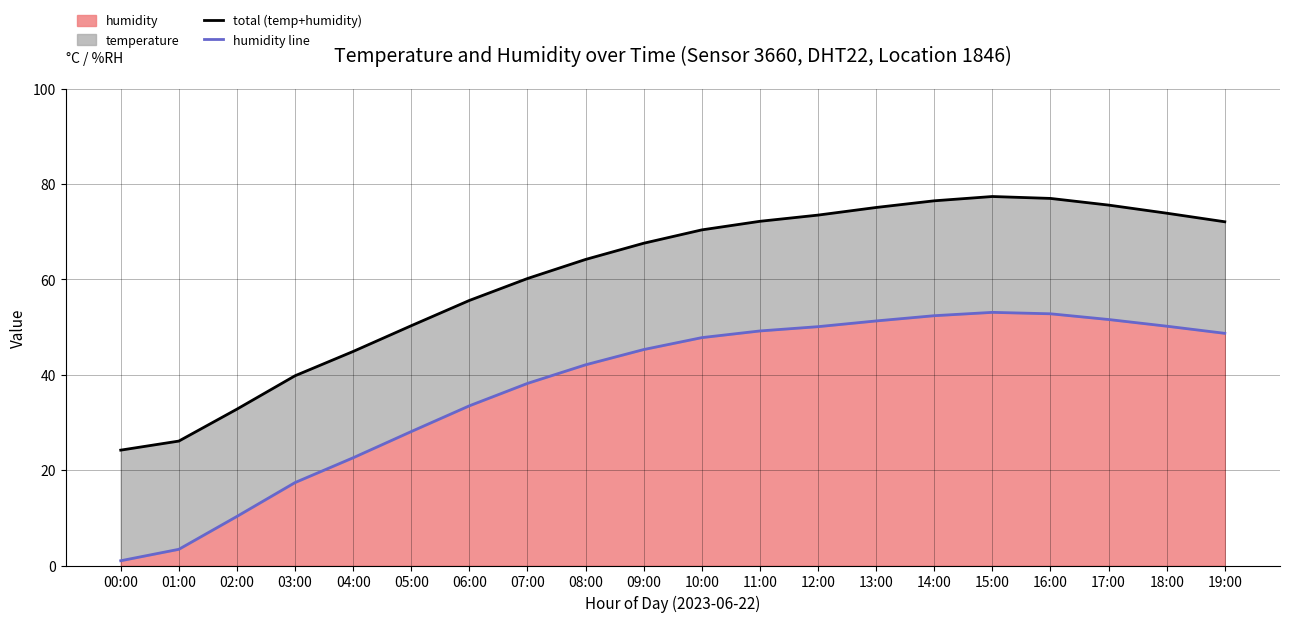

What is the label of the 7th point from the left?

06:00